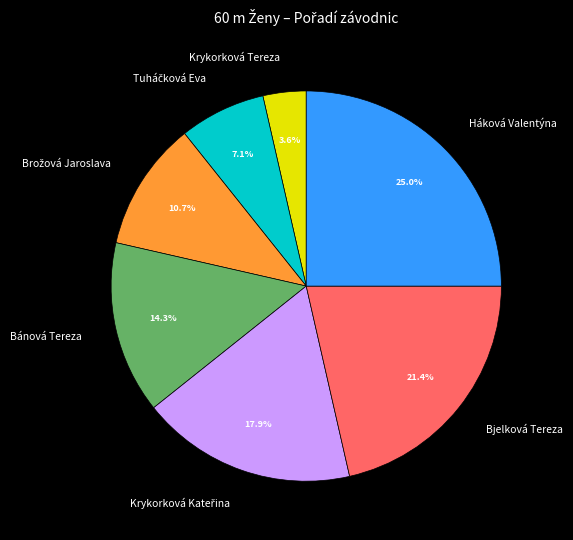

Is Bjelková Tereza the majority of the pie?

No